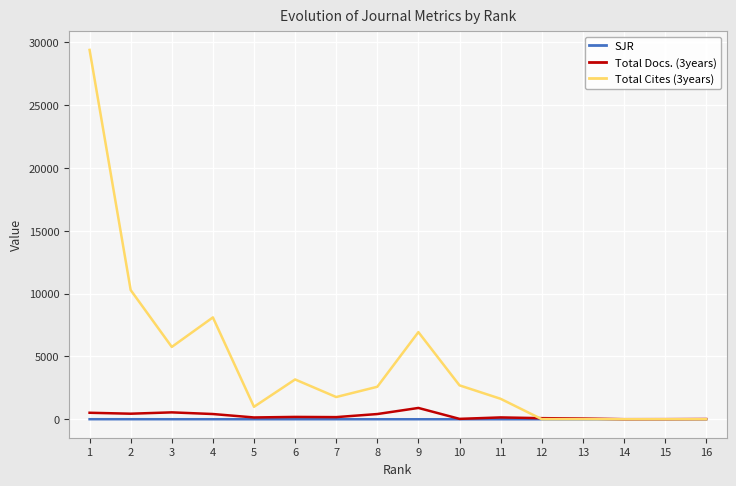

Which series has the widest spread of values?

Total Cites (3years)